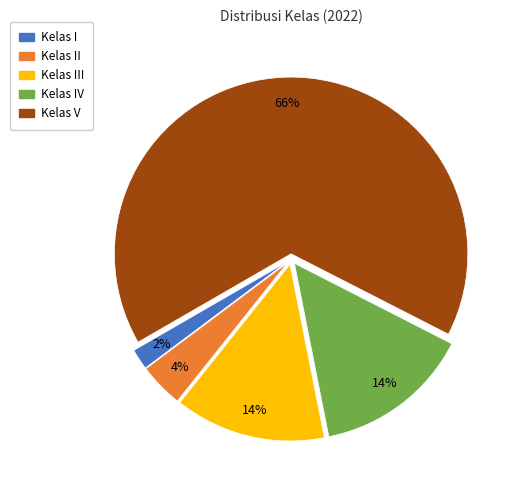

Is there any slice that represents more than half of the pie?

Yes